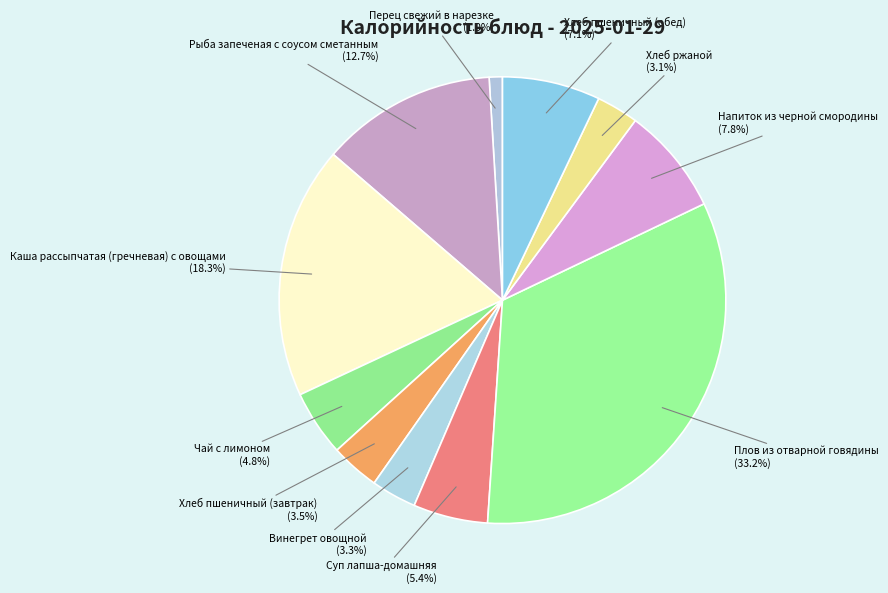

Do Перец свежий в нарезке and Хлеб пшеничный (обед) together represent more than half of the pie?

No